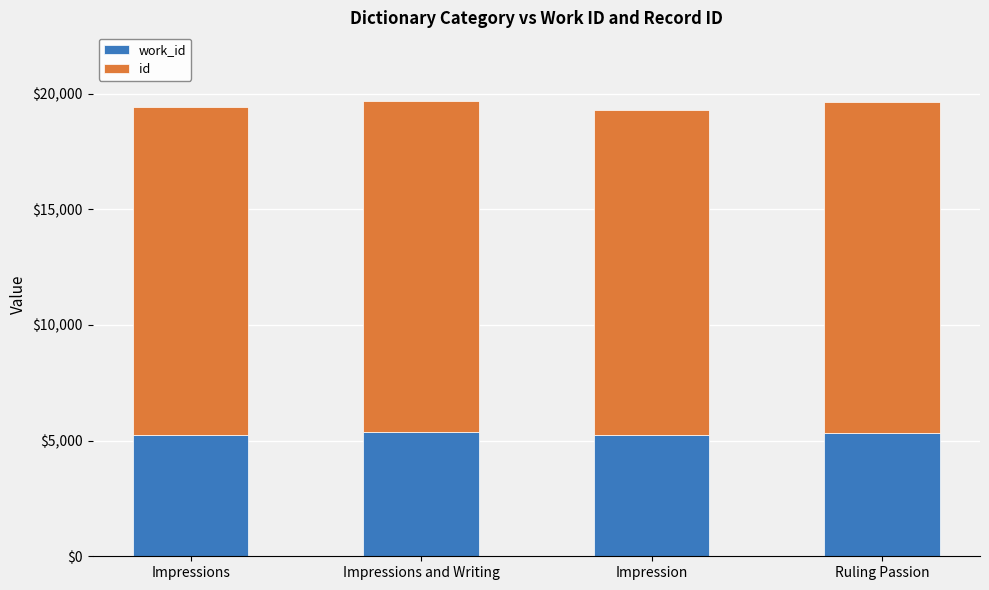

What is the total value across all series at Ruling Passion?

19654